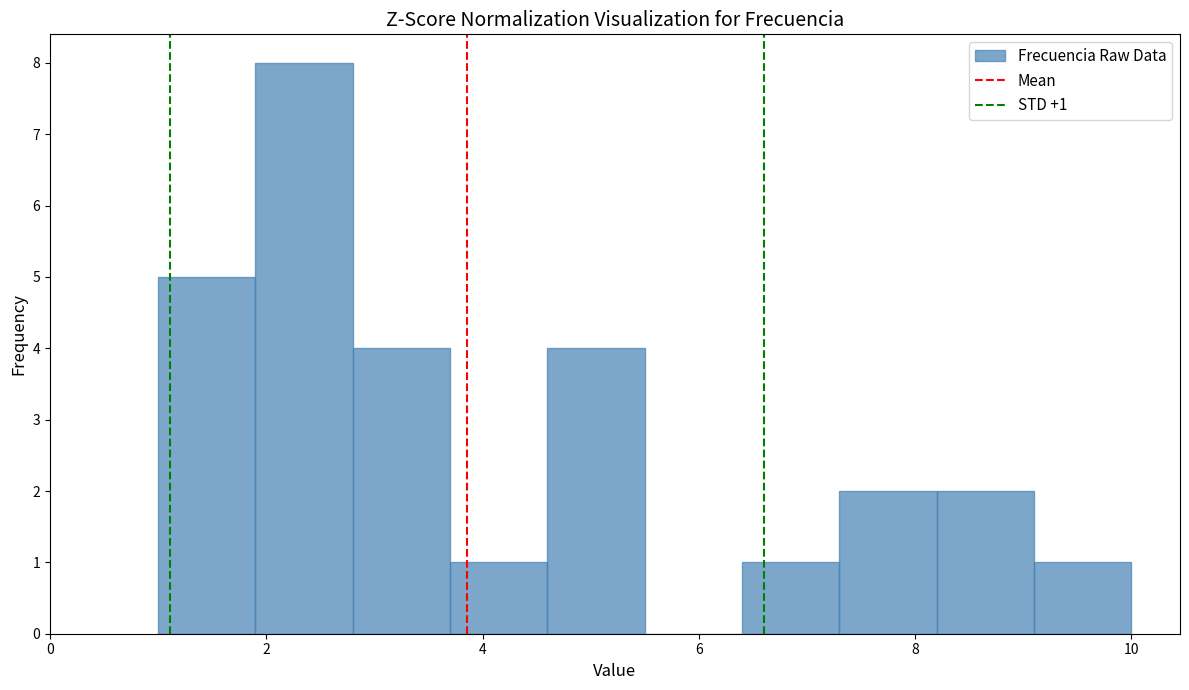

Which range on the x-axis has the tallest bar?

1.9 to 2.8